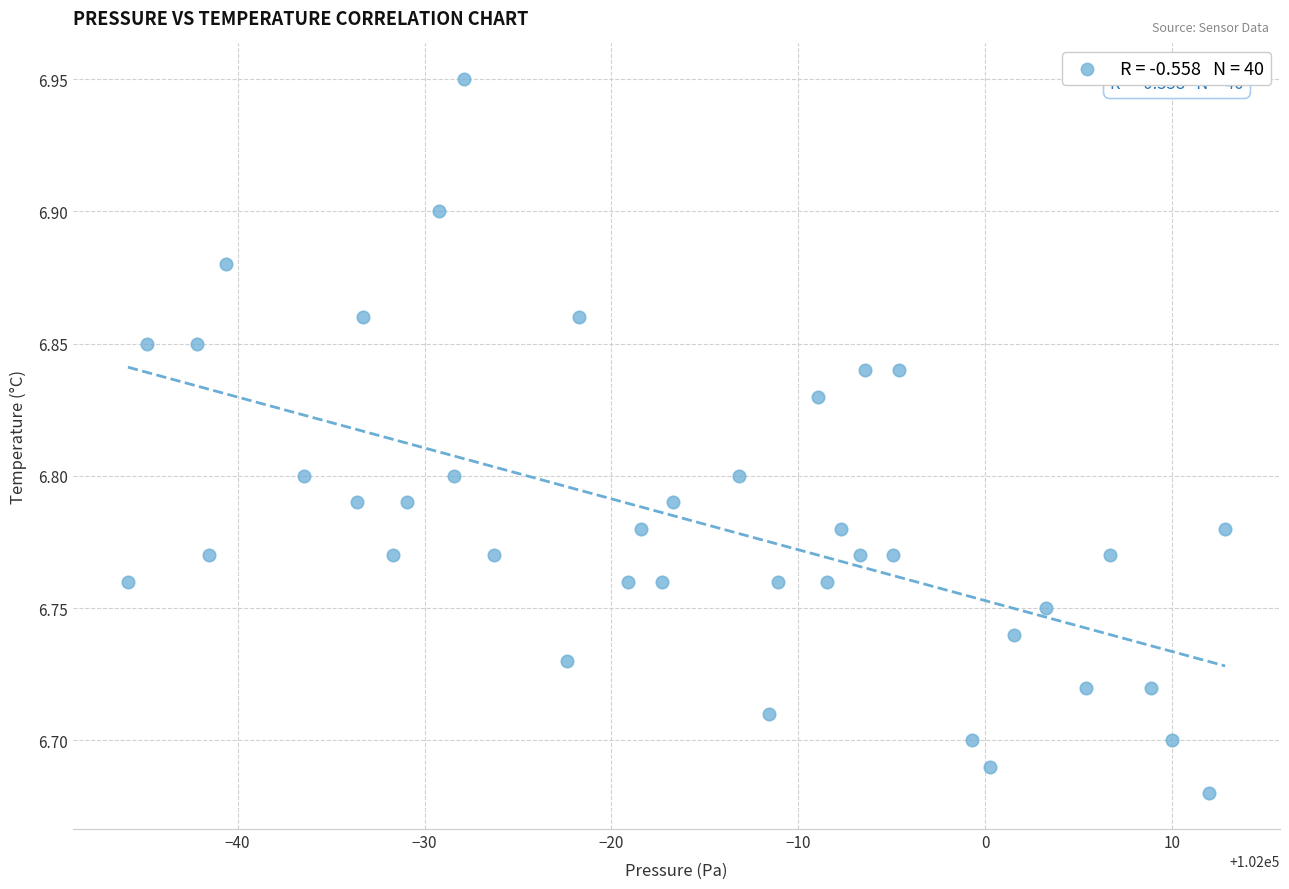

What is the range of X values (max minus min)?

58.7